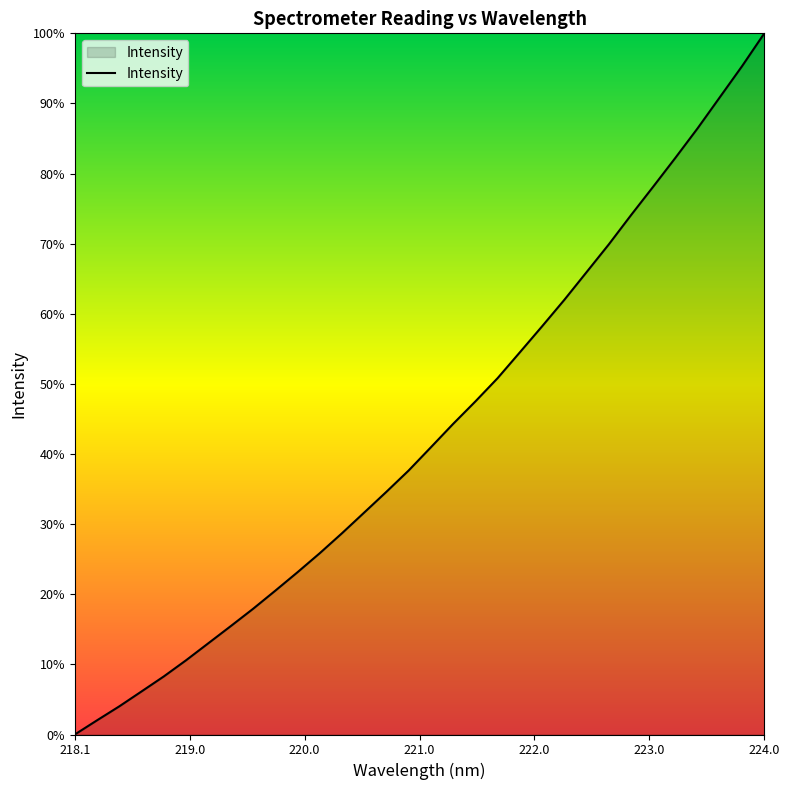

Is this an area chart (filled region under the line)?

Yes